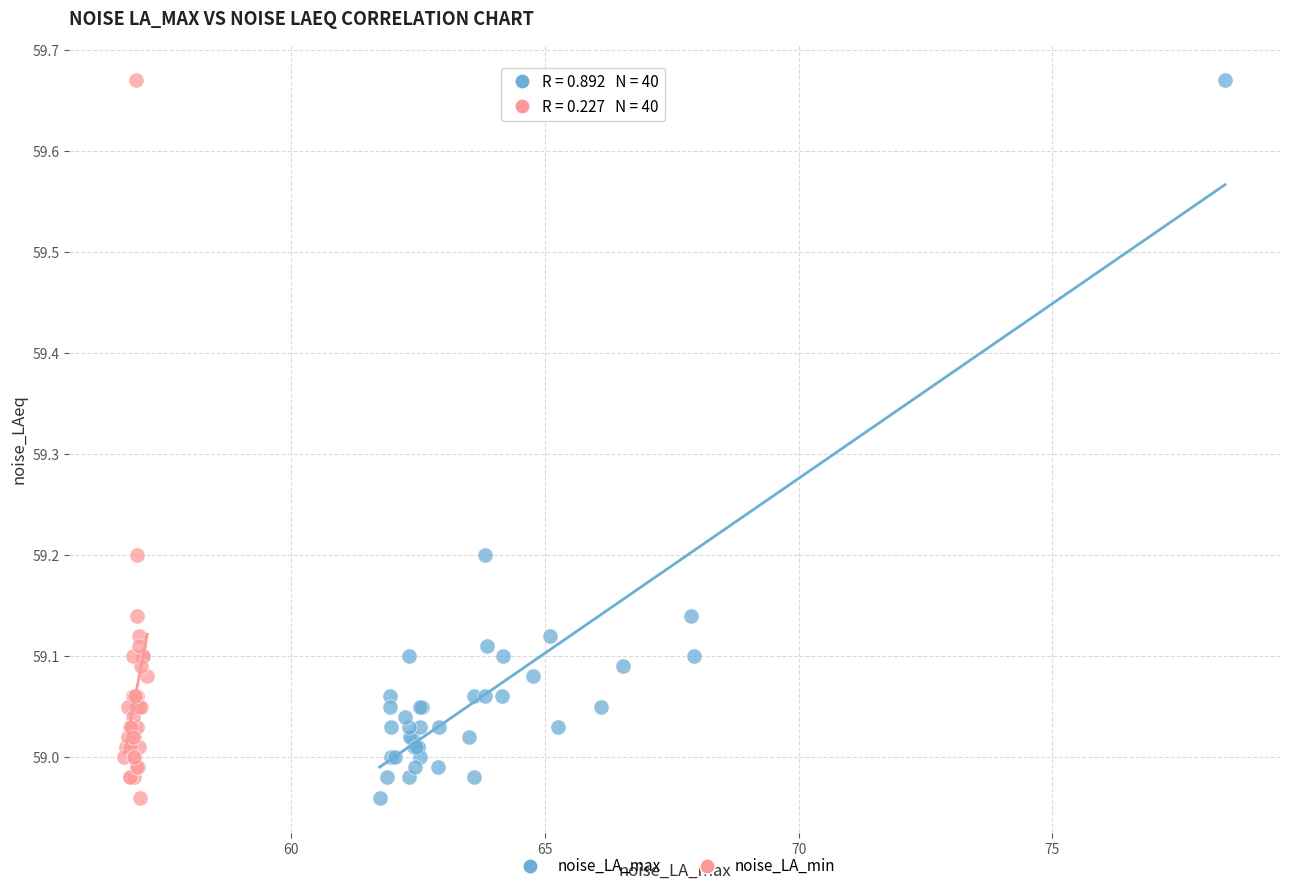

What are all the series names shown in the legend?

noise_LA_max, noise_LA_min